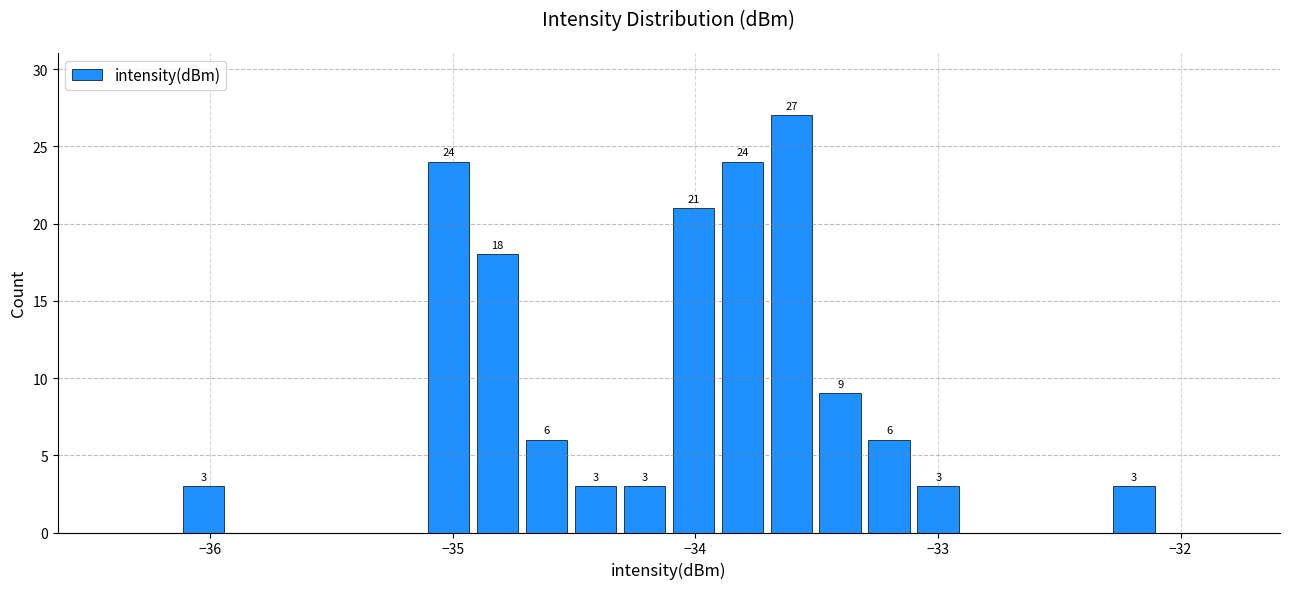

Around what value on the x-axis is the tallest bar? Give the approximate position of its centre, as read against the axis.

-33.6